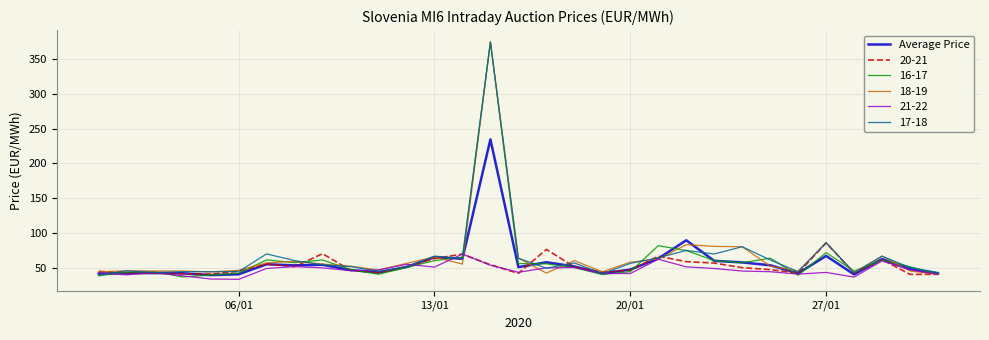

Which series has the widest spread of values?

16-17